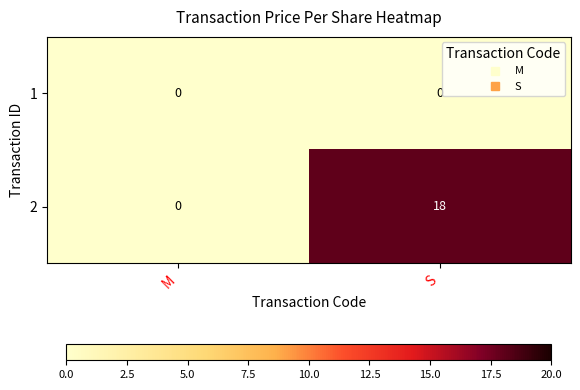

True or false: 2 has a value of 9 at S.

False